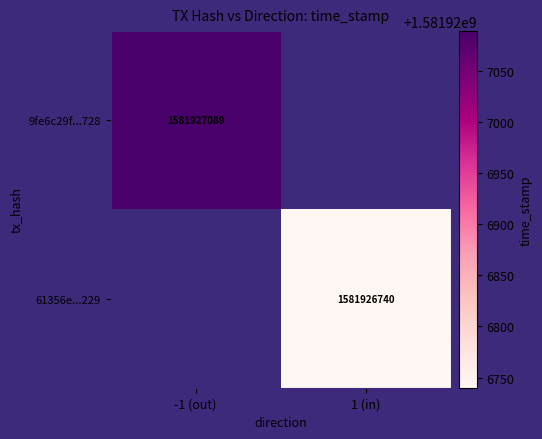

Is it true that 9fe6c29f...728 equals 1581927089 at -1 (out)?

True